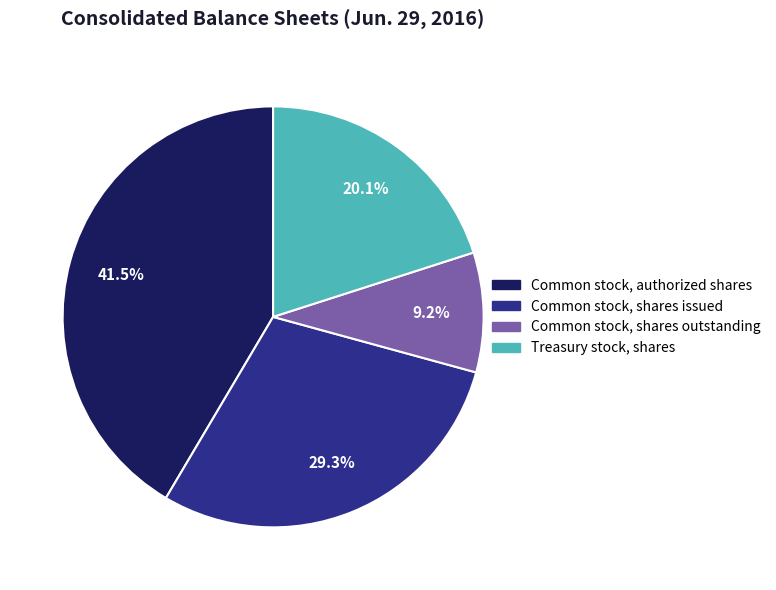

Does Common stock, shares issued represent more than half of the total?

No